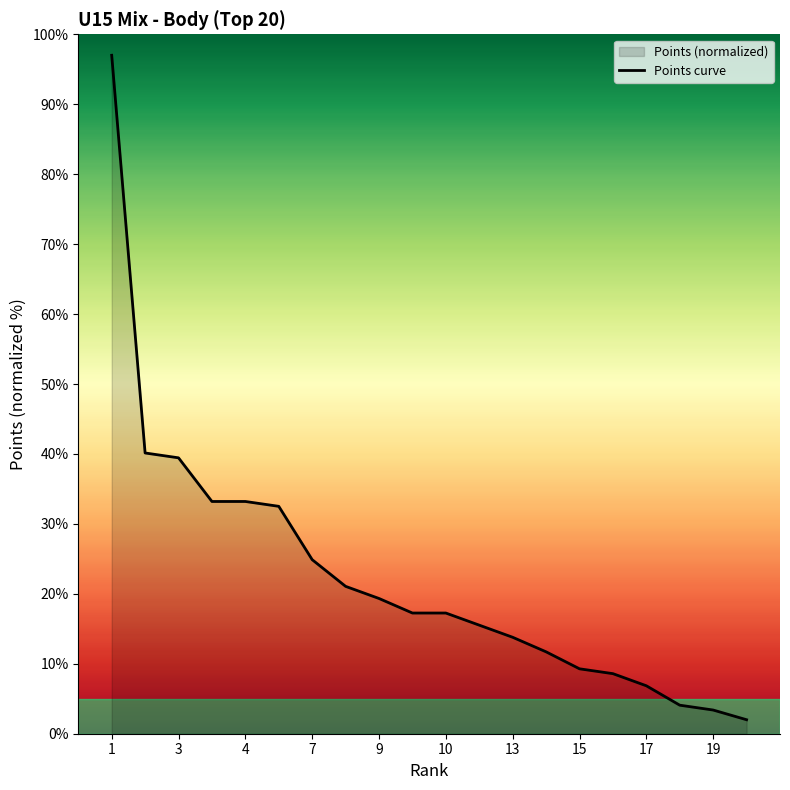

Where is the data nearest to the value 49?

2